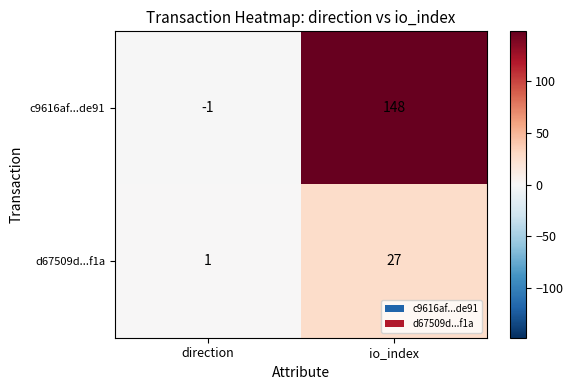

Which series has the widest spread of values?

c9616af...de91